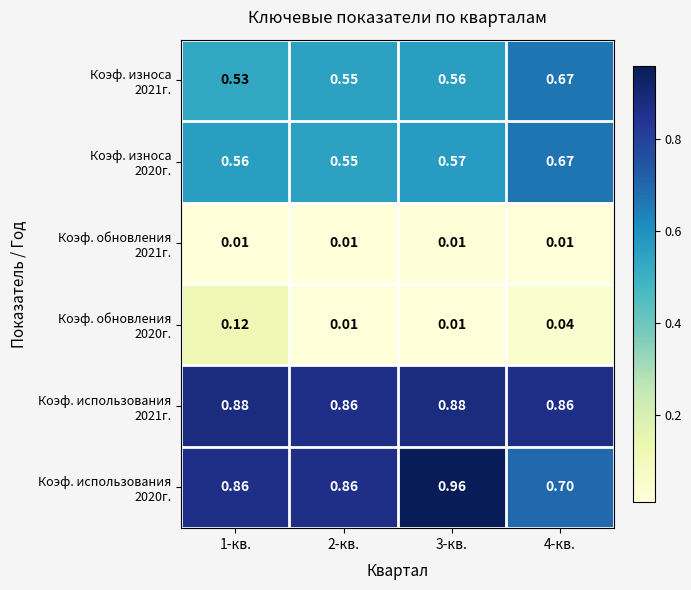

What is the difference between the highest and lowest values at 2-кв.?

0.8